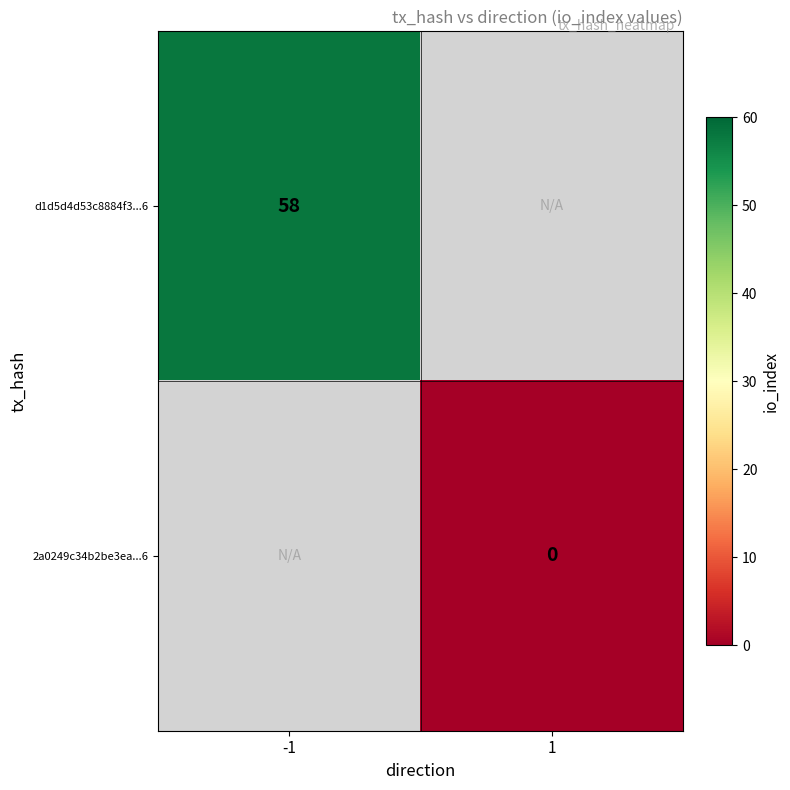

Is it true that d1d5d4d53c8884f3...6 equals 92 at -1?

False